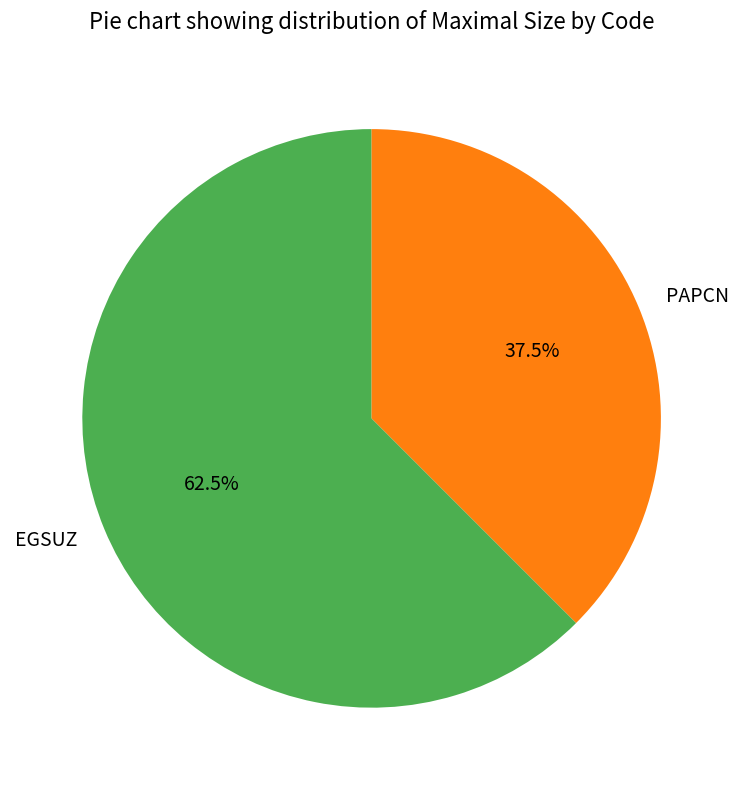

Which category has the biggest portion of the pie?

EGSUZ